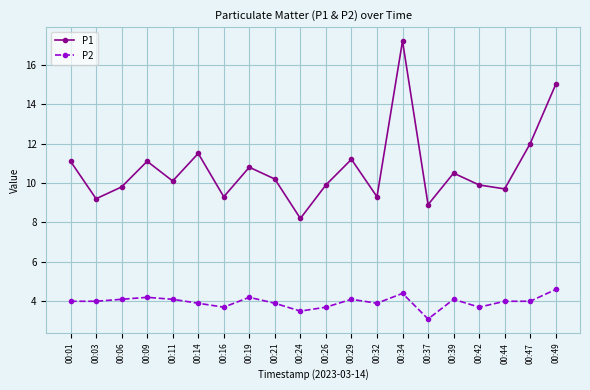

Is it true that P2 equals 5.2 at 00:37?

False